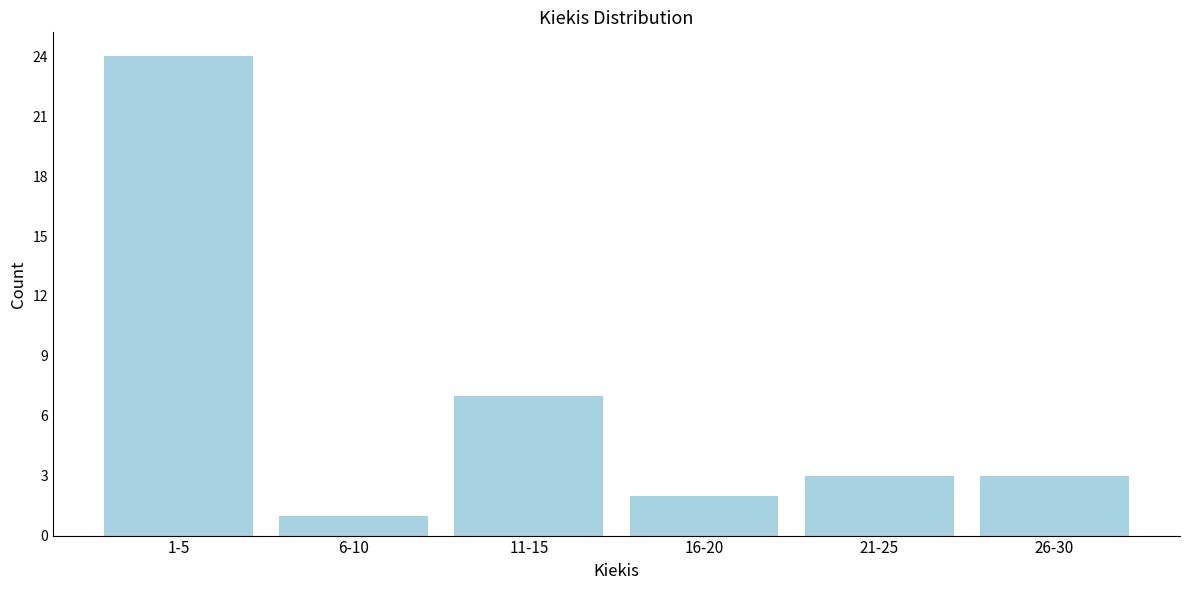

Reading left to right, extract all data points from this chart.

1-5=24	6-10=1	11-15=7	16-20=2	21-25=3	26-30=3